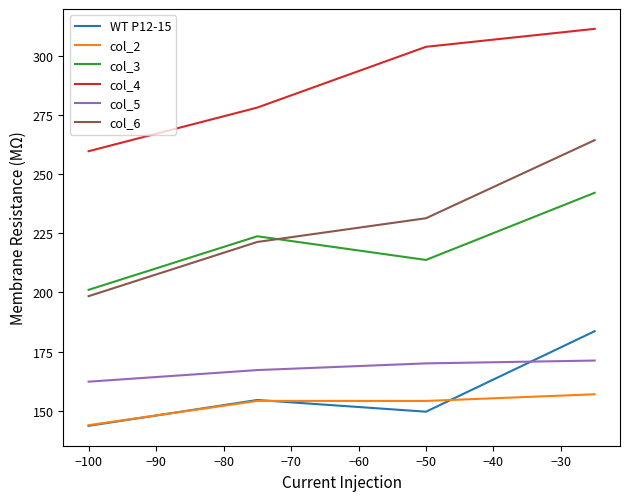

Does the chart have visible grid lines?

No